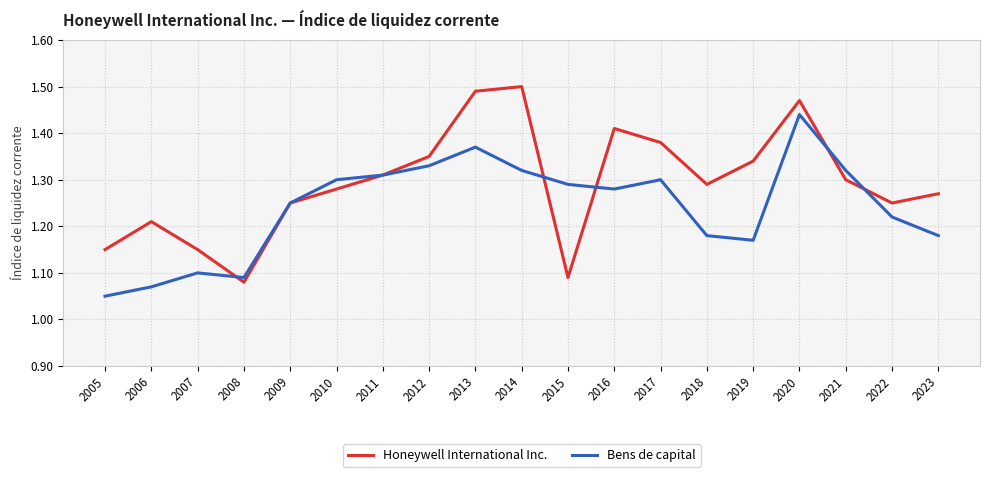

What is the total value across all series at 2005?

2.2